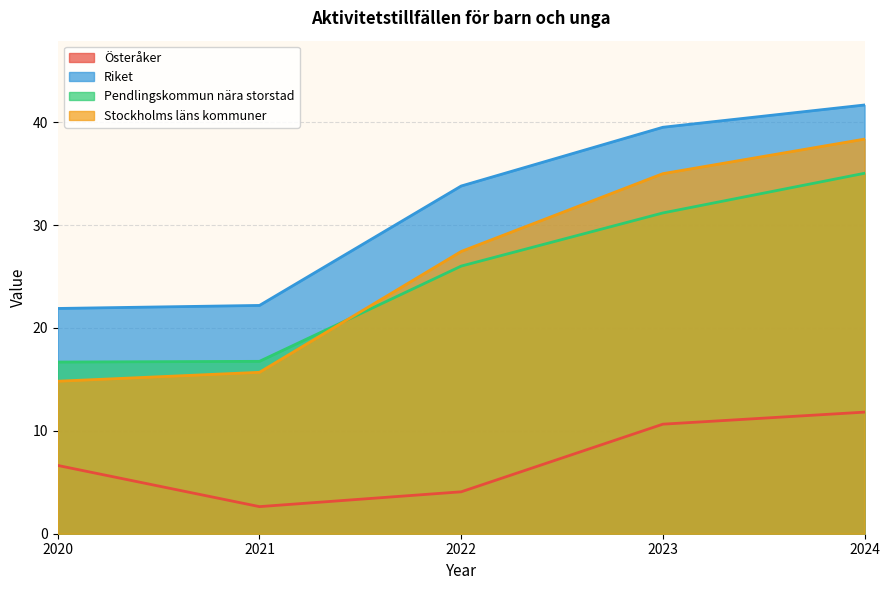

How many distinct data groups are displayed?

4